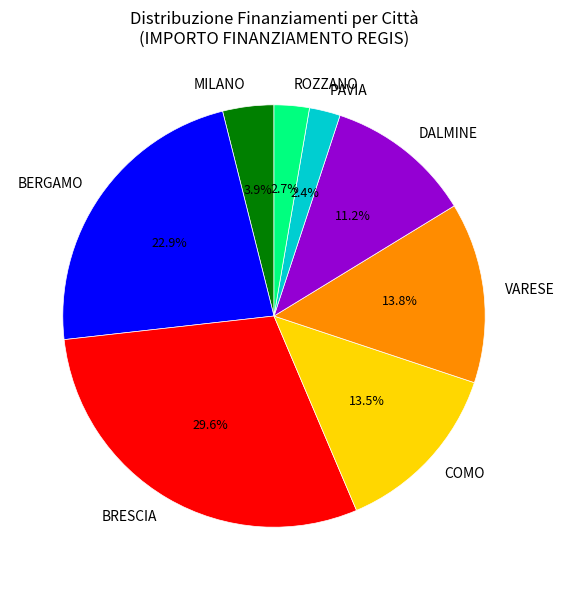

Which has a higher value, PAVIA or COMO?

COMO